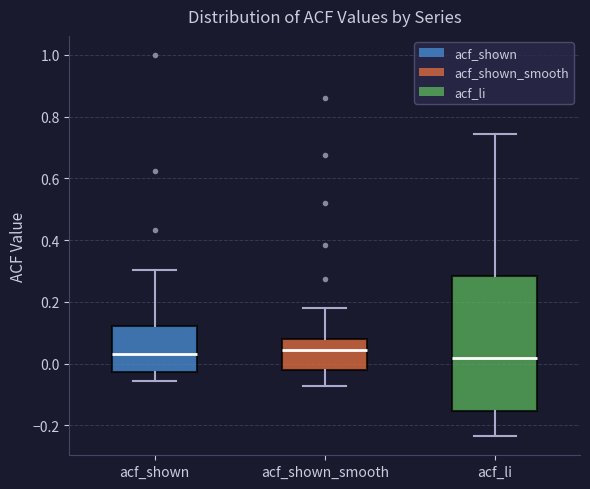

Where is the lower edge of the box for acf_li on the y-axis? The values are not printed on the chart, so give them approximately, as read against the axis.

-0.16